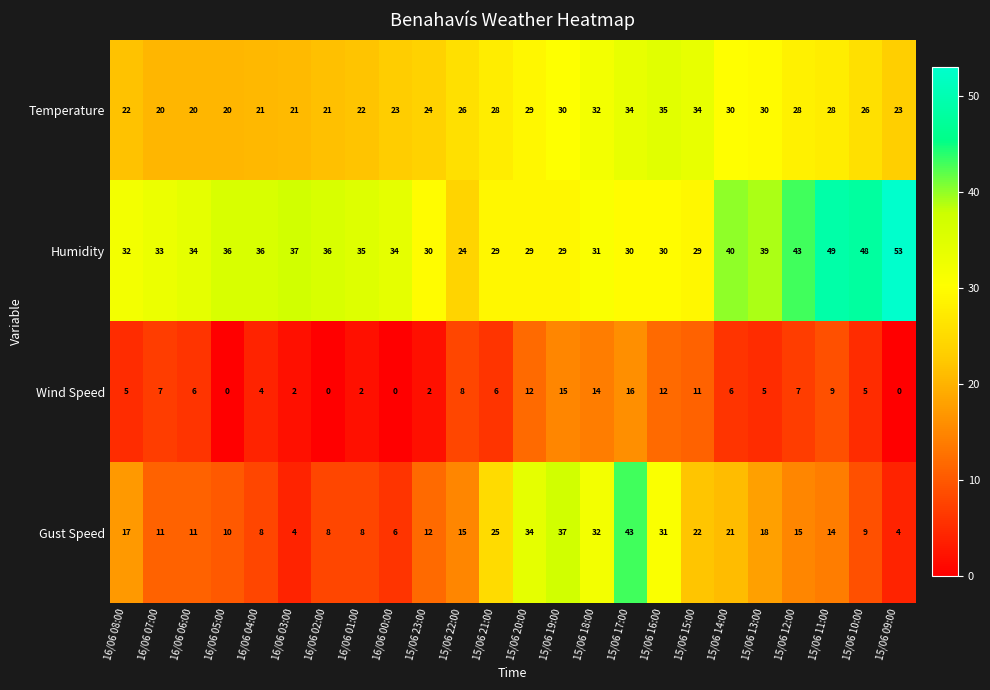

What is the sum of the Humidity values at 15/06 18:00 and 16/06 01:00?

66